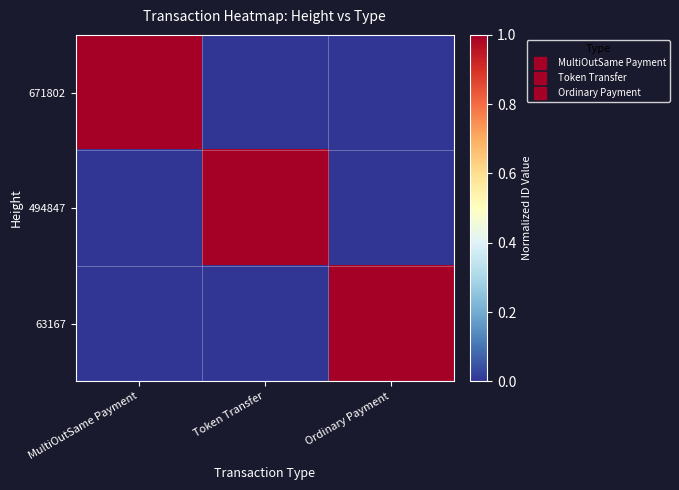

Rank the series at Ordinary Payment from lowest to highest value.

671802, 494847, 63167